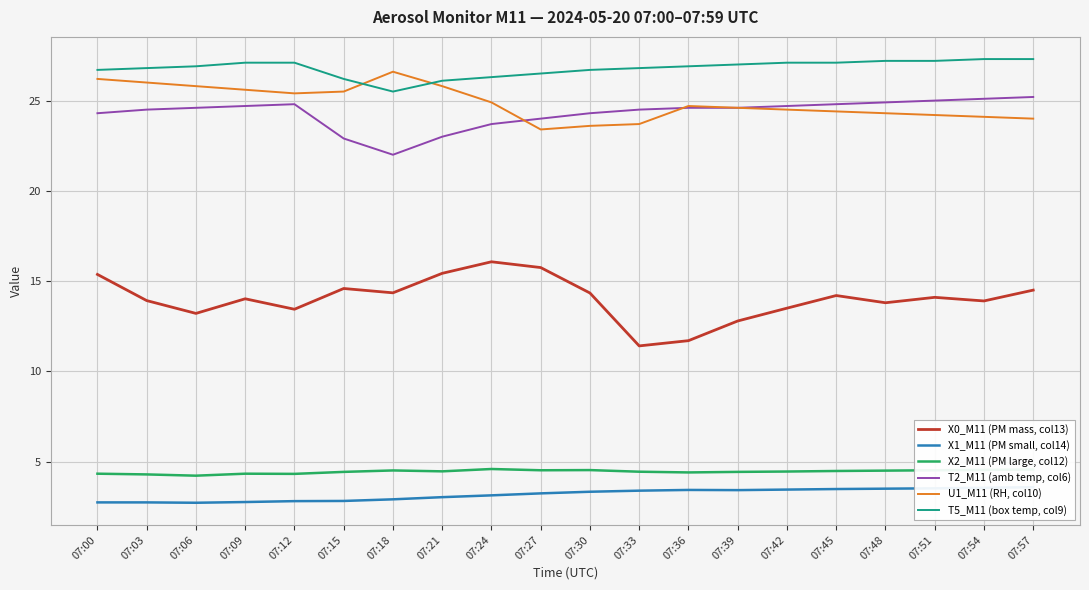

Count the number of categories in the chart.

20